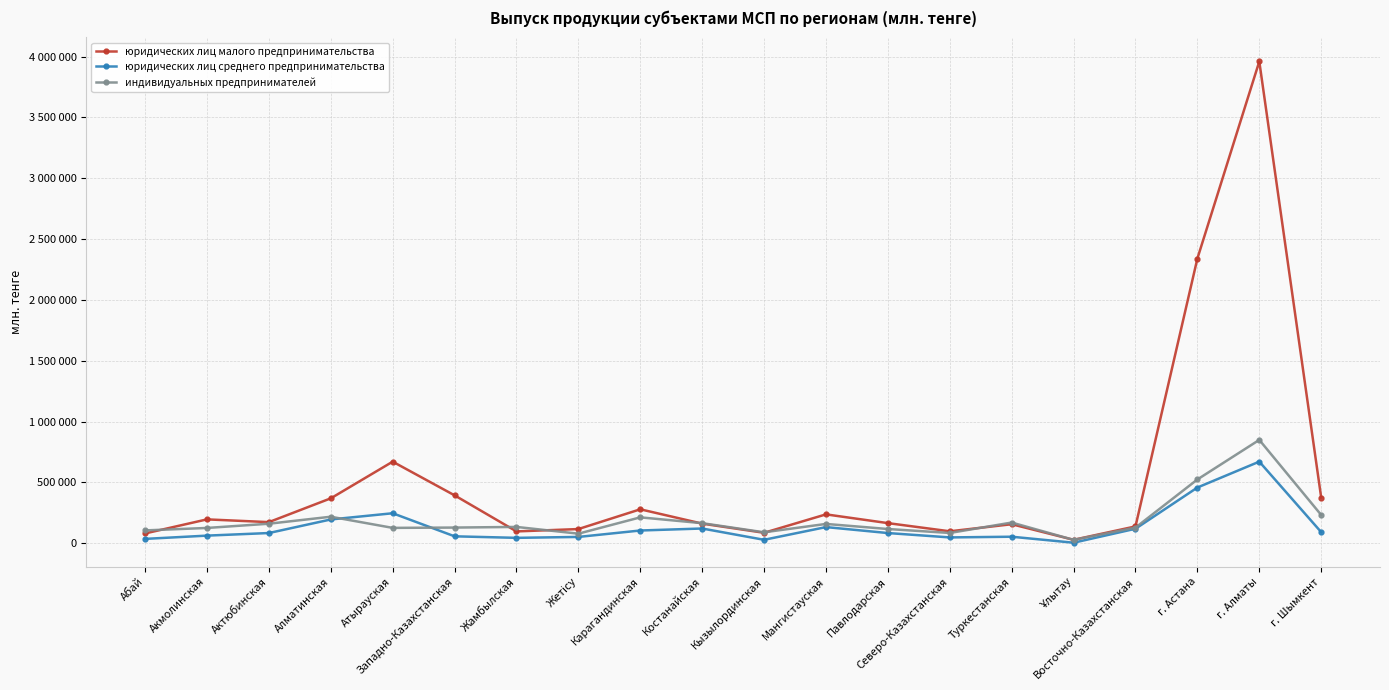

Reading right to left, list all the values displayed in this chart.

юридических лиц малого предпринимательства: 374623	3960523	2340481	137824	27633	155755	97570	164862	236774	85401	160585	278498	116100	96651	393212	670124	368655	173025	195609	79939
юридических лиц среднего предпринимательства: 90810	670342	457452	118648	3761	53012	47280	83194	132223	27702	120554	104166	51280	43748	56327	245985	194891	83357	62031	35163
индивидуальных предпринимателей: 231986	849145	523875	128052	27154	169582	83840	116381	158214	89324	164456	212277	78112	133559	128263	125724	217381	159873	125067	104968